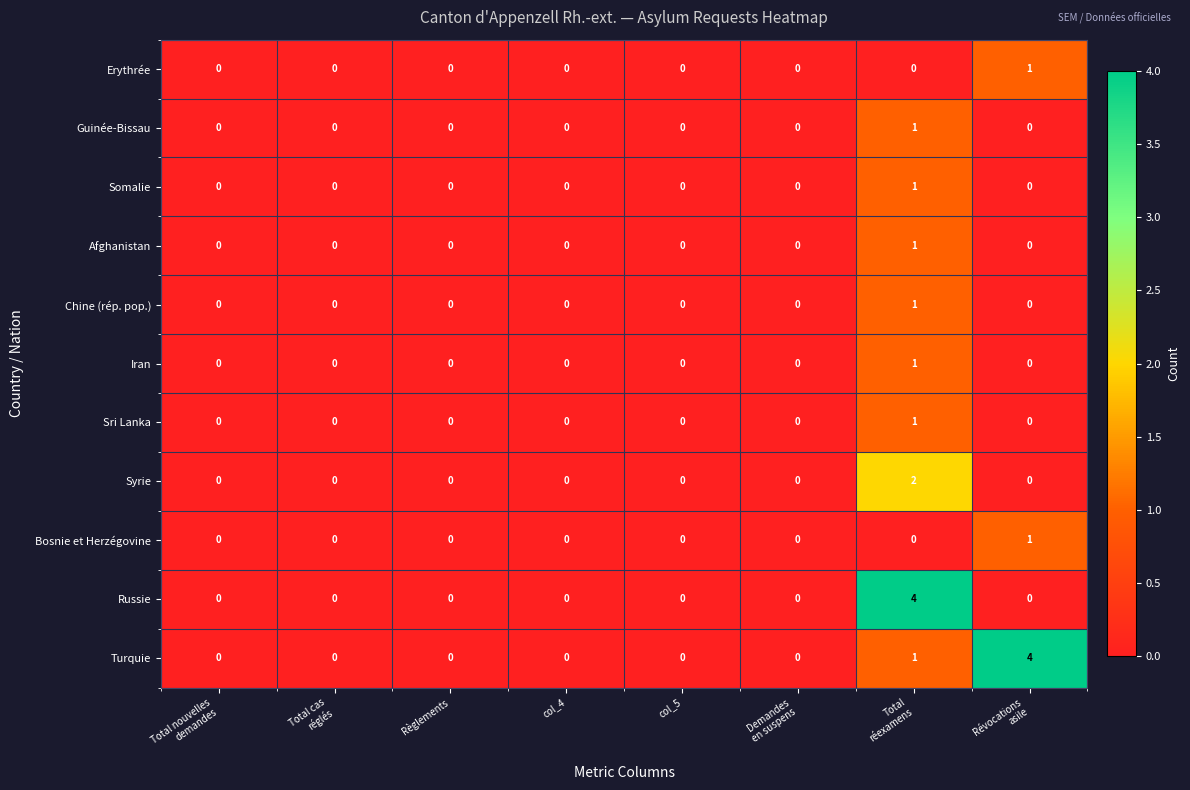

Which series has the largest total across all categories?

Turquie